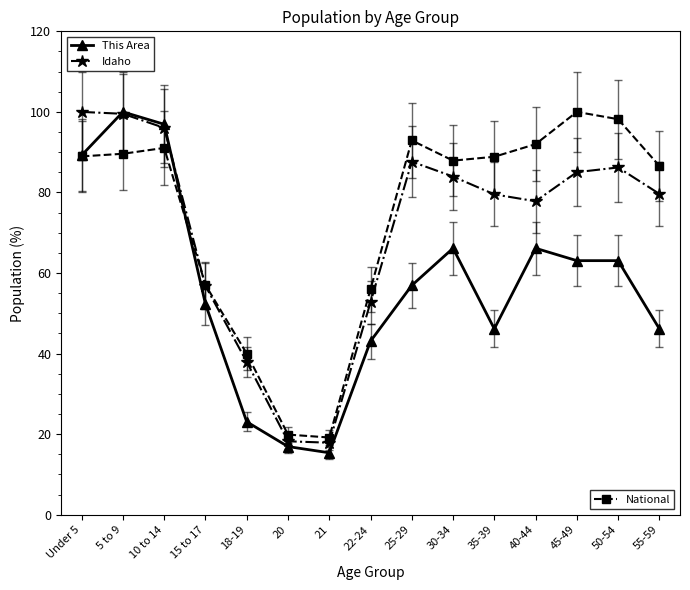

What is the total value across all series at 25-29?

237.5